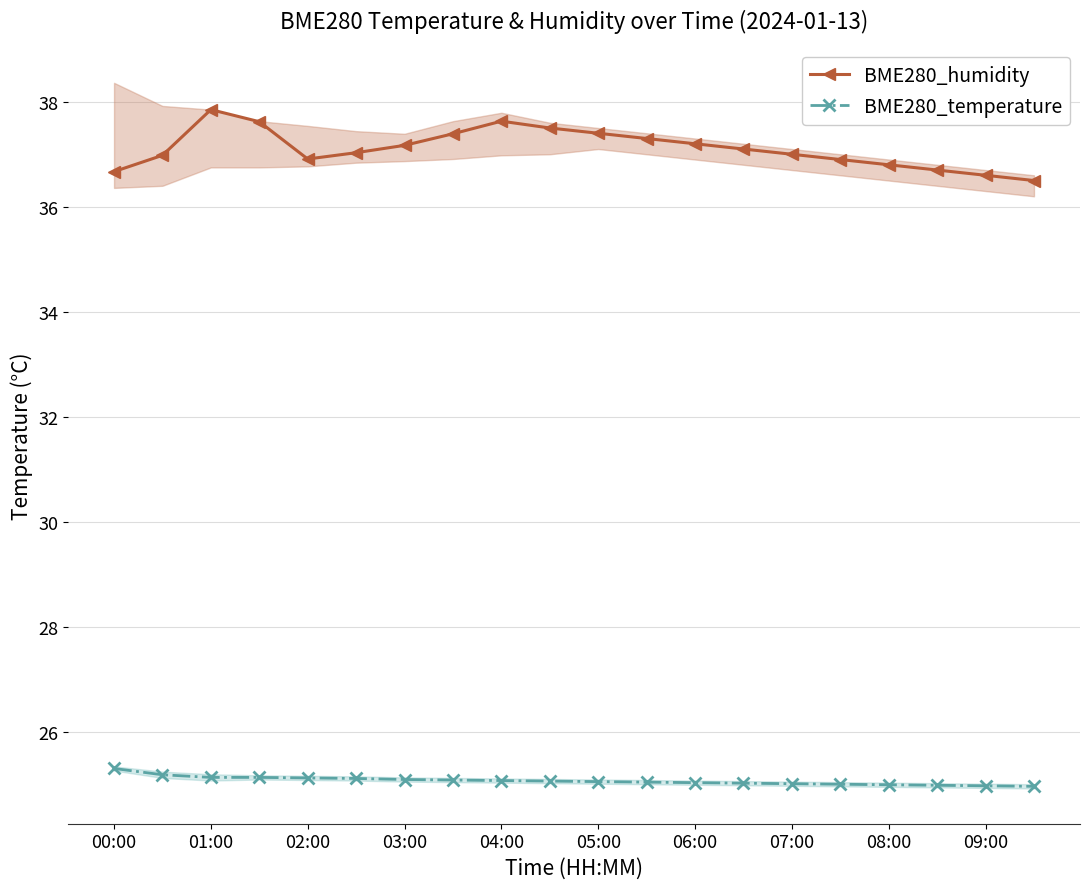

How many lines are shown in the chart?

2